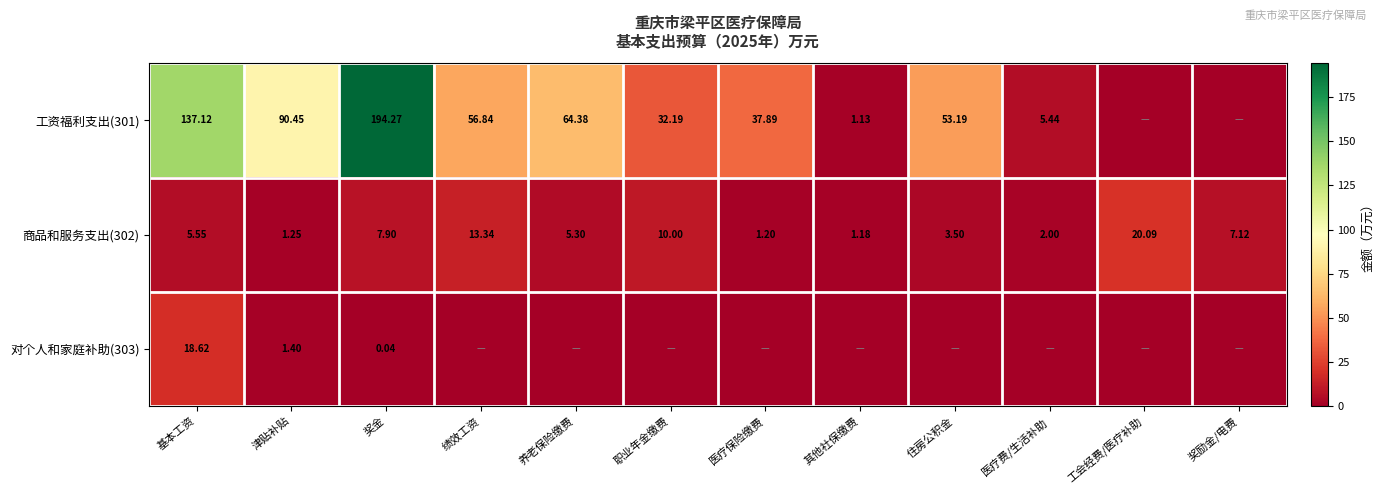

Between 津贴补贴 and 奖励金/电费, which is larger?

津贴补贴